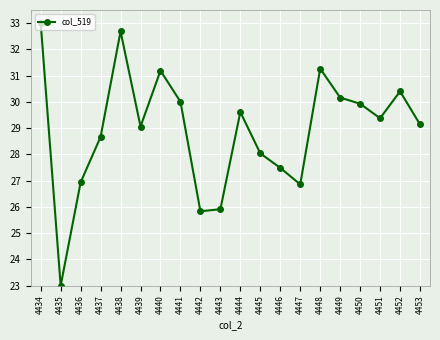

Which label corresponds to the largest value in the chart?

4434